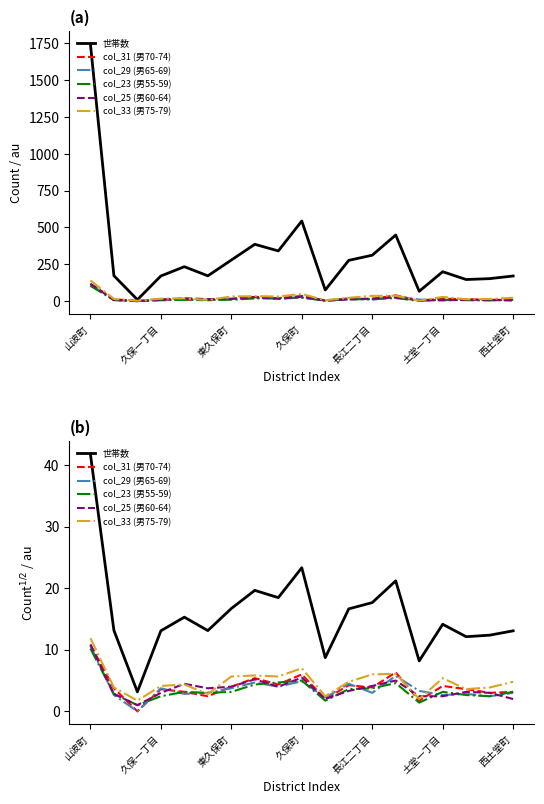

Reading left to right, what are all the values shown in this chart?

世帯数: 41.8	13.2	3.2	13.1	15.3	13.1	16.7	19.6	18.5	23.3	8.7	16.6	17.7	21.2	8.2	14.1	12.1	12.4	13.1
col_31 (男70-74): 10.8	3.7	0.0	3.6	3.2	2.4	4.0	5.4	4.4	6.0	2.0	4.2	3.9	6.3	1.7	4.1	3.6	3.0	3.2
col_29 (男65-69): 10.6	2.6	0.0	3.7	2.8	3.0	3.7	4.7	4.0	4.9	2.2	4.5	3.0	5.7	3.3	2.6	2.8	2.4	3.0
col_23 (男55-59): 10.2	2.8	1.0	2.4	3.2	3.0	3.2	4.4	4.7	5.0	1.7	3.6	3.7	4.6	1.4	3.2	2.6	2.4	3.2
col_25 (男60-64): 10.9	2.8	1.0	3.0	4.5	3.7	4.0	5.2	4.0	5.5	2.0	3.3	4.1	5.0	2.4	2.4	3.2	3.0	2.0
col_33 (男75-79): 11.9	3.9	1.7	4.1	4.4	2.8	5.7	5.8	5.7	7.0	2.4	4.8	6.0	6.1	2.0	5.4	3.6	3.9	4.8